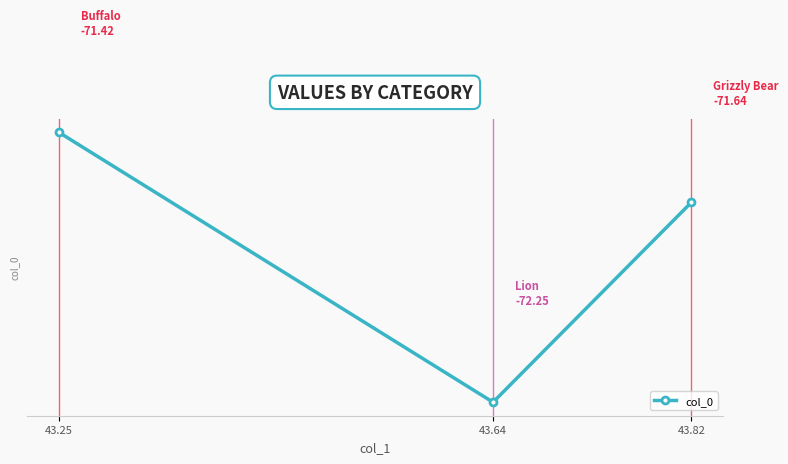

Does the chart have visible grid lines?

Yes